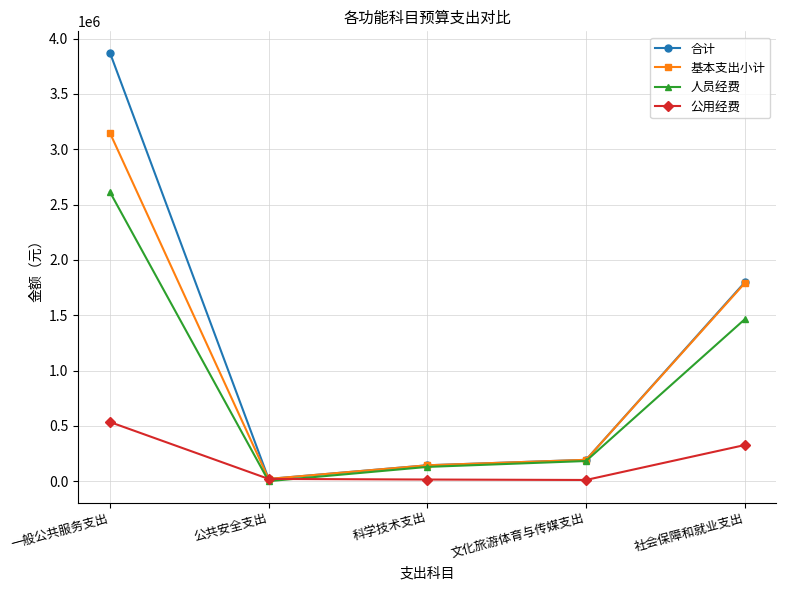

Is the value of 公用经费 at 社会保障和就业支出 greater than the value of 合计 at 科学技术支出?

Yes